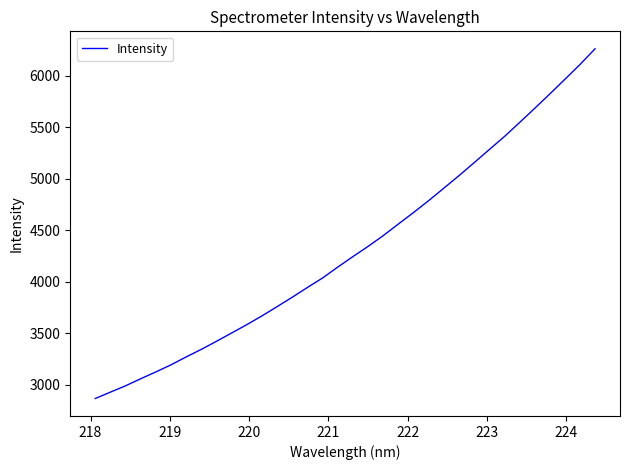

What is the greatest value displayed?

6260.6